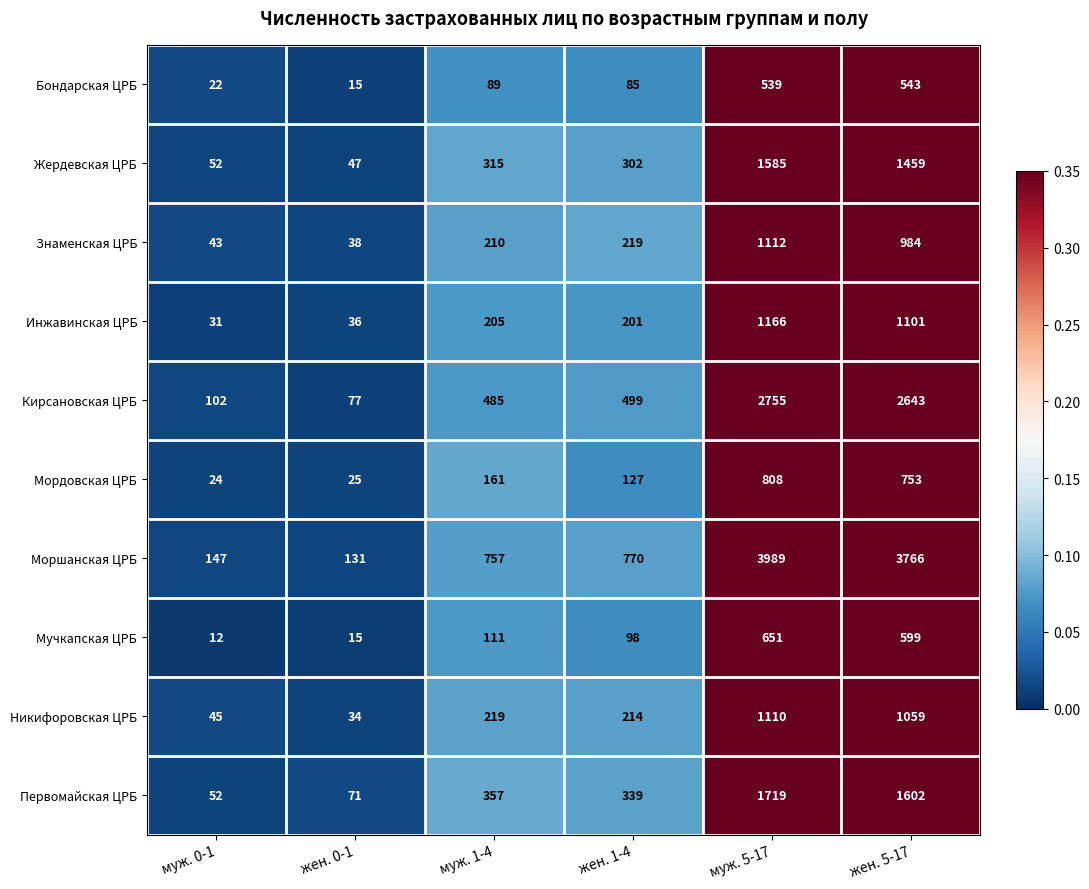

True or false: Жердевская ЦРБ has a value of 1459 at жен. 5-17.

True